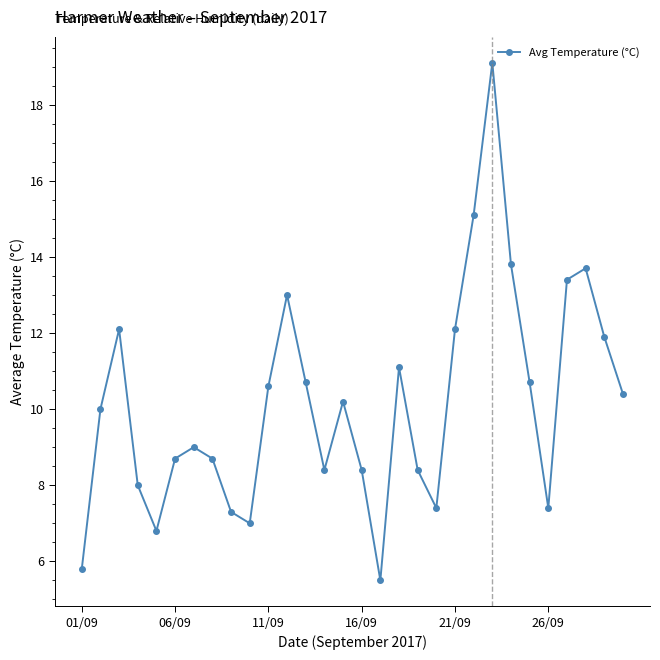

True or false: the data has more than 1 interior local peaks.

True